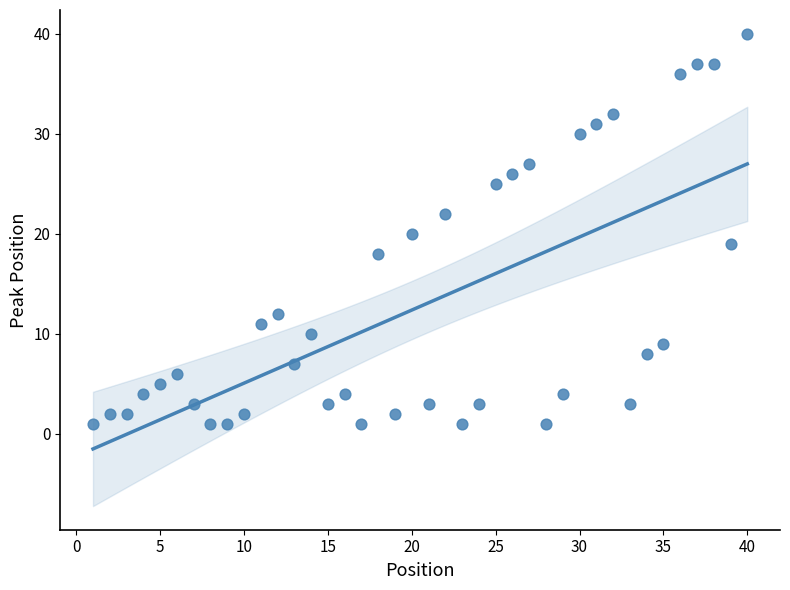

What is the range of X values (max minus min)?

39